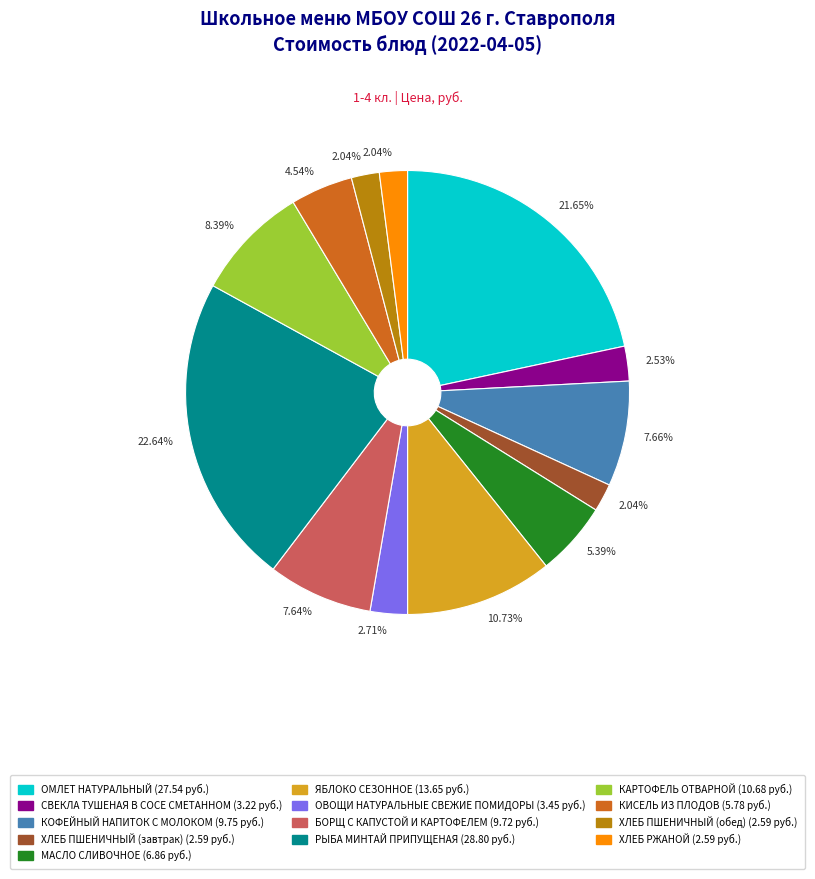

Which slice is the largest?

РЫБА МИНТАЙ ПРИПУЩЕНАЯ